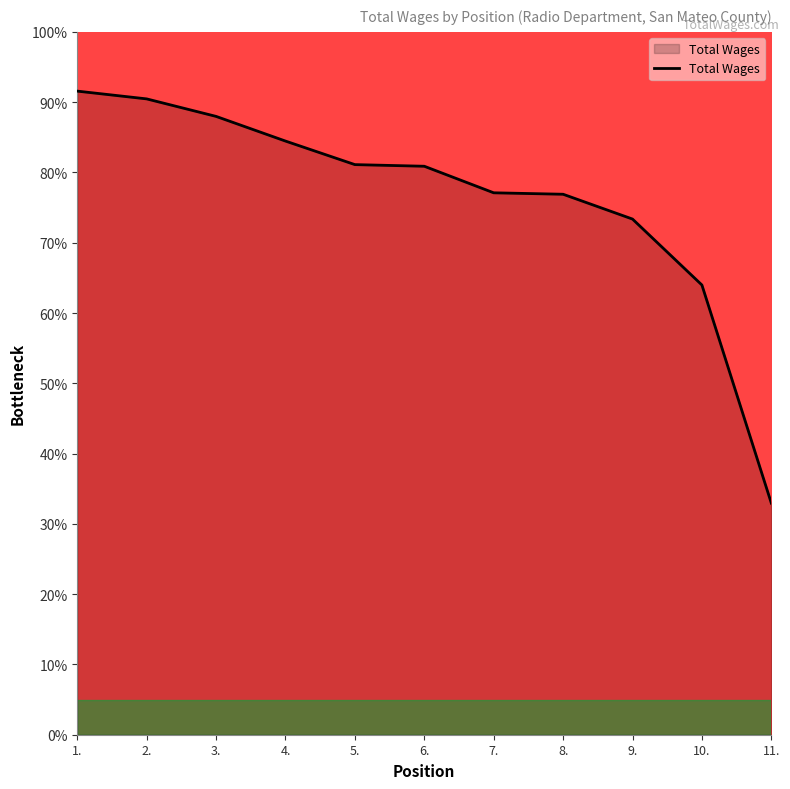

What position from the left is 4.?

4